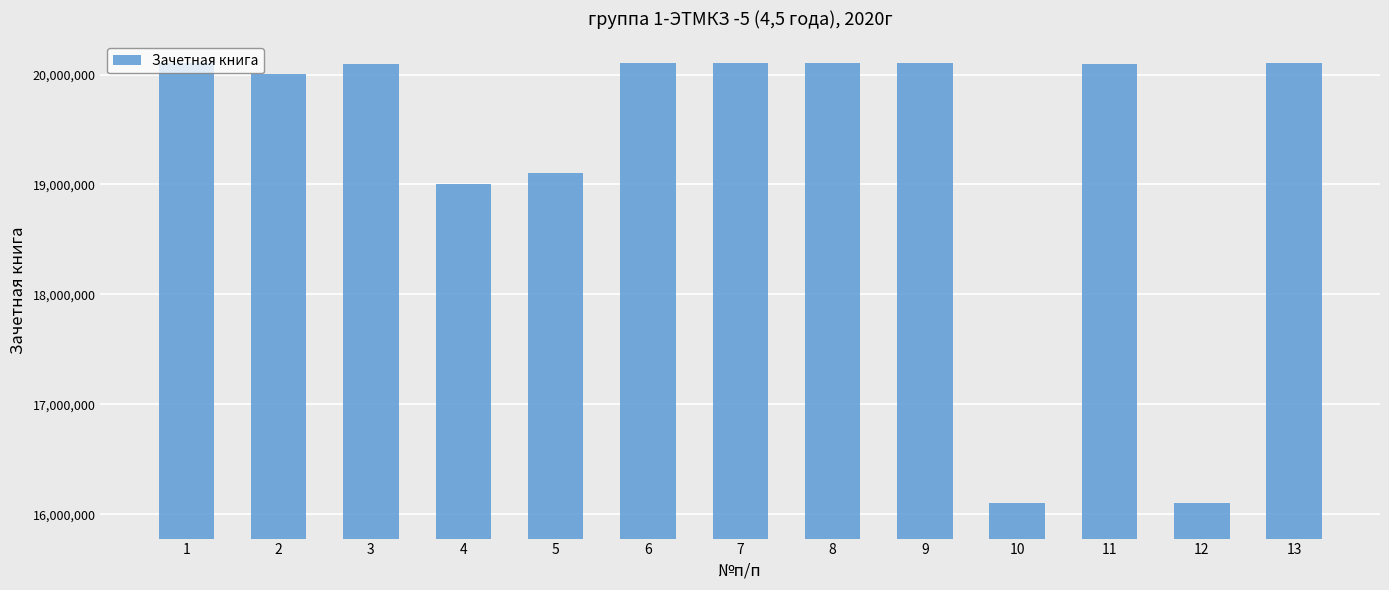

What is the greatest value displayed?

20101033